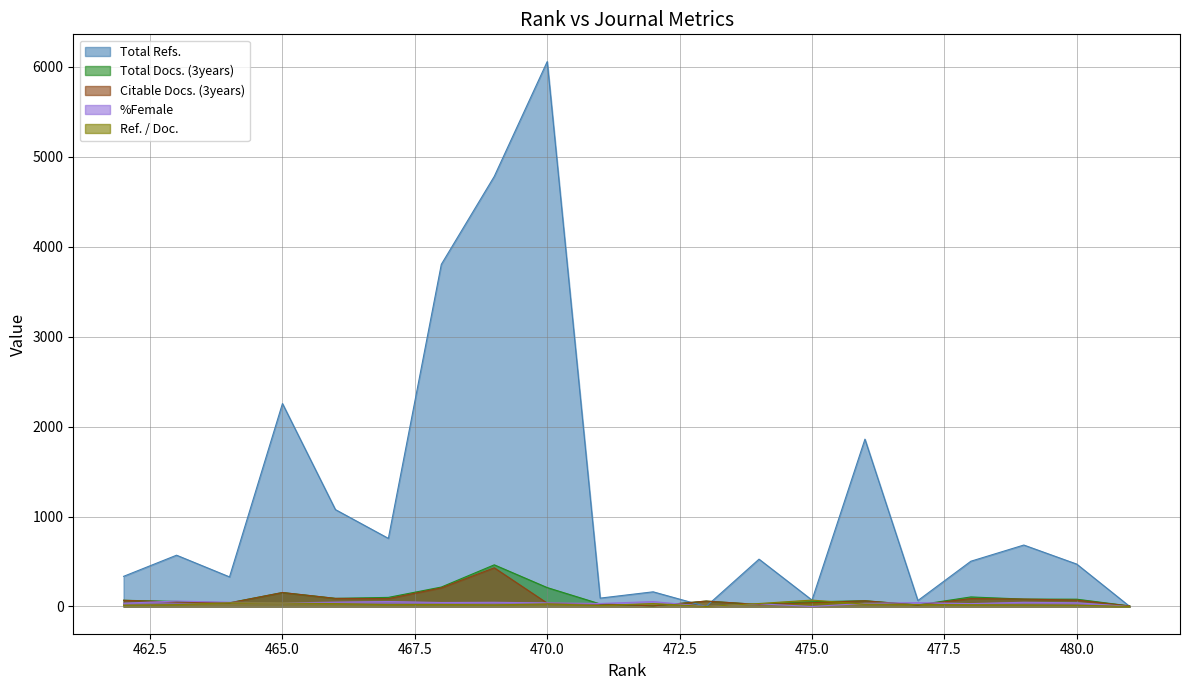

What is the sum of the Total Refs. values at 469 and 481?

4781.0